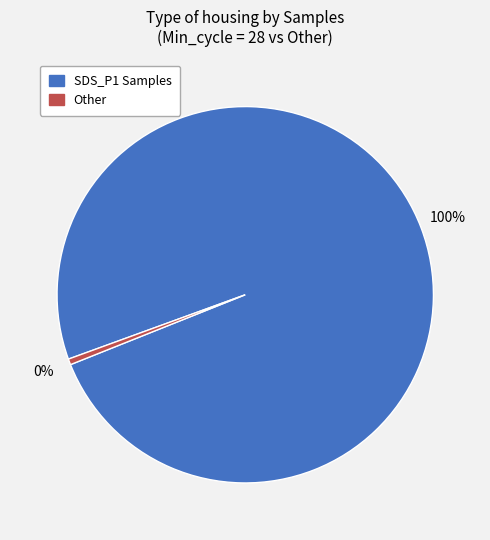

Count the number of slices in the pie.

2